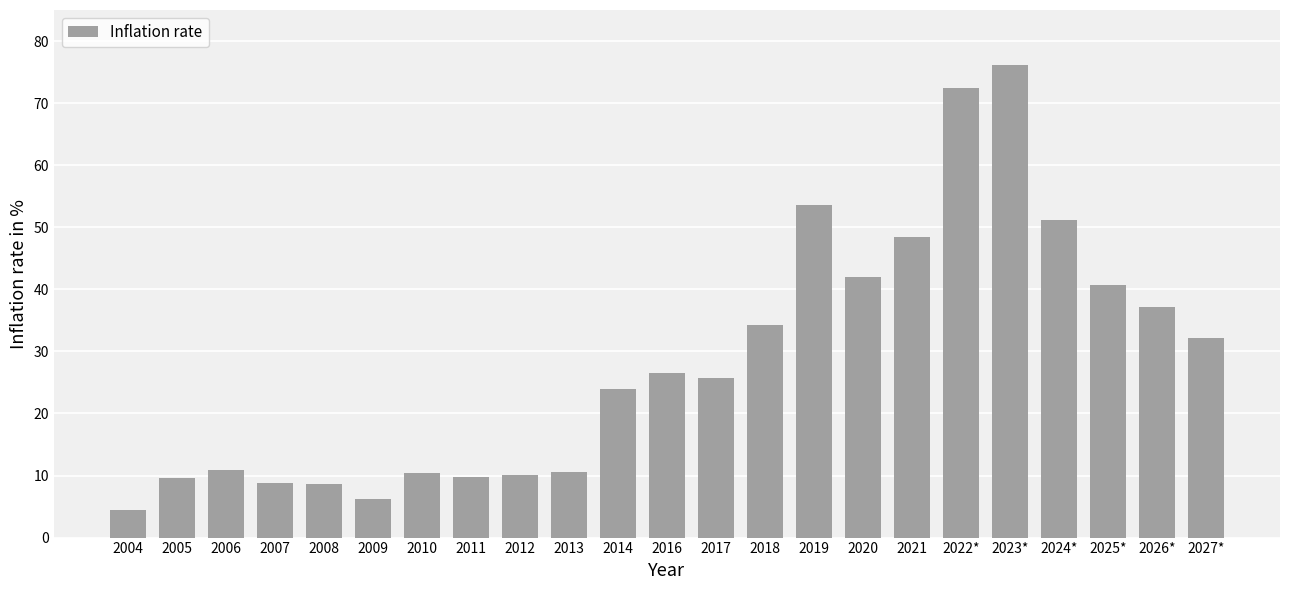

True or false: the data shows 9.8 at 2011.

True